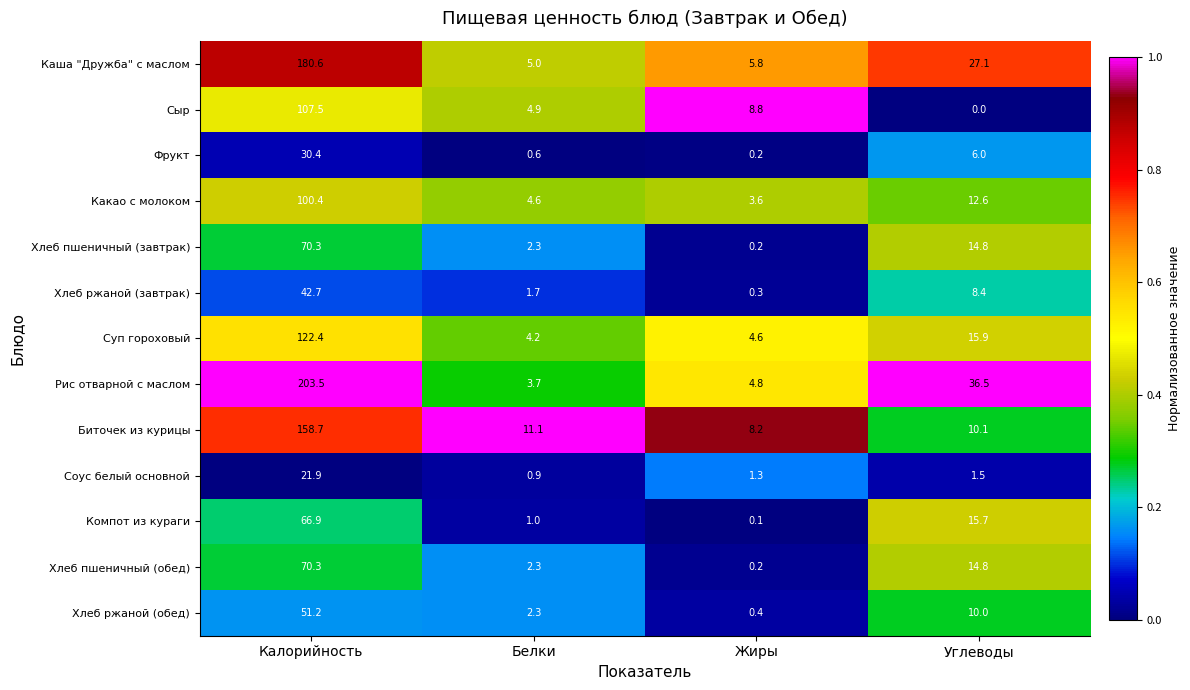

List the labels in order of Хлеб пшеничный (завтрак) value, smallest first.

Жиры, Белки, Углеводы, Калорийность